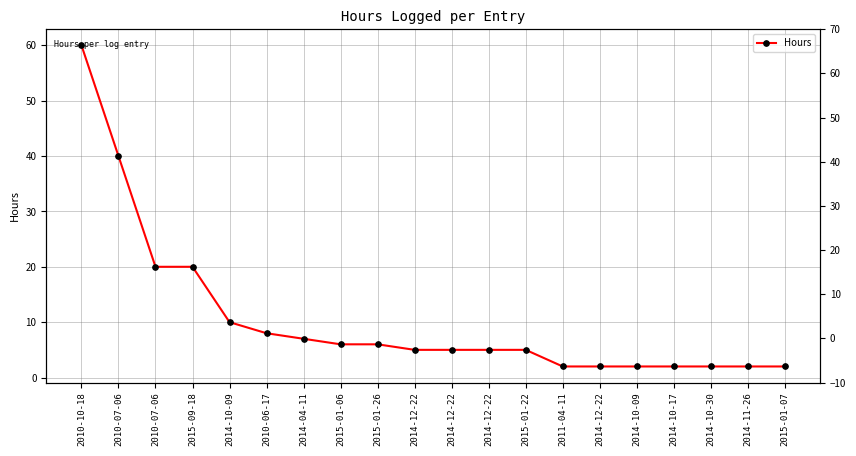

True or false: the data shows 40 at 2010-07-06.

True